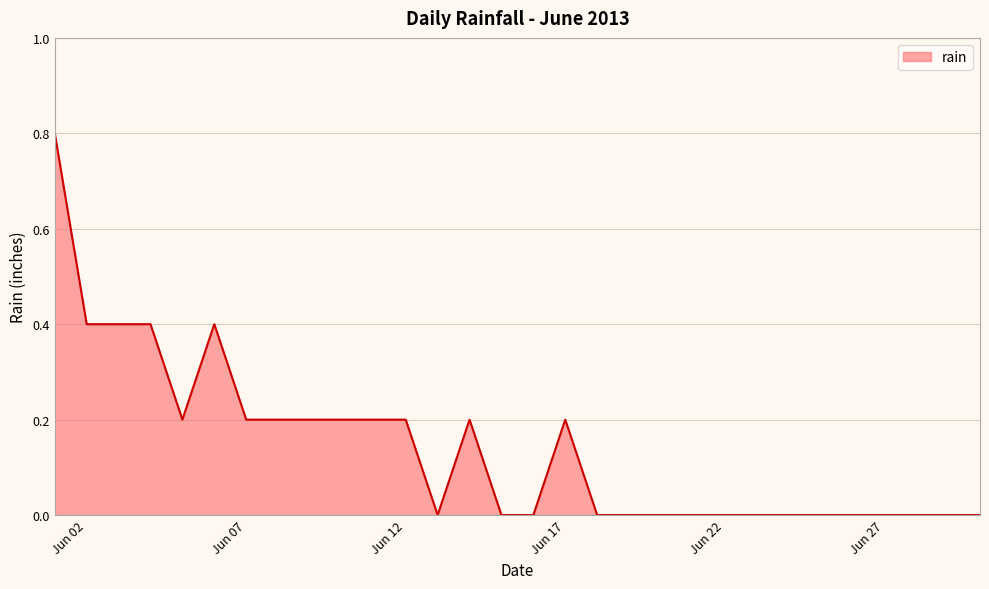

What is the difference between the second highest and second lowest values?

0.4